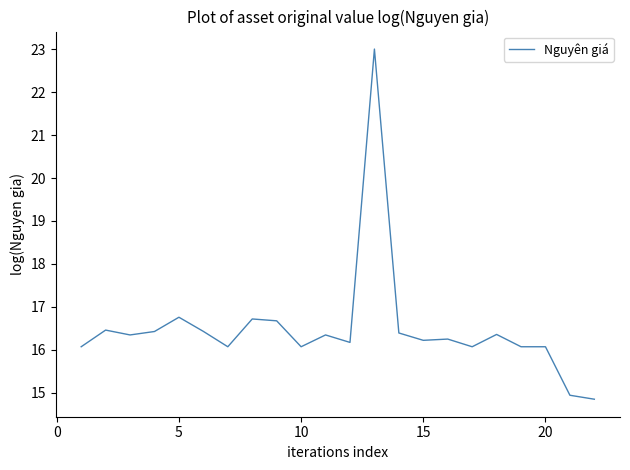

Does the chart display data point markers on the line(s)?

No